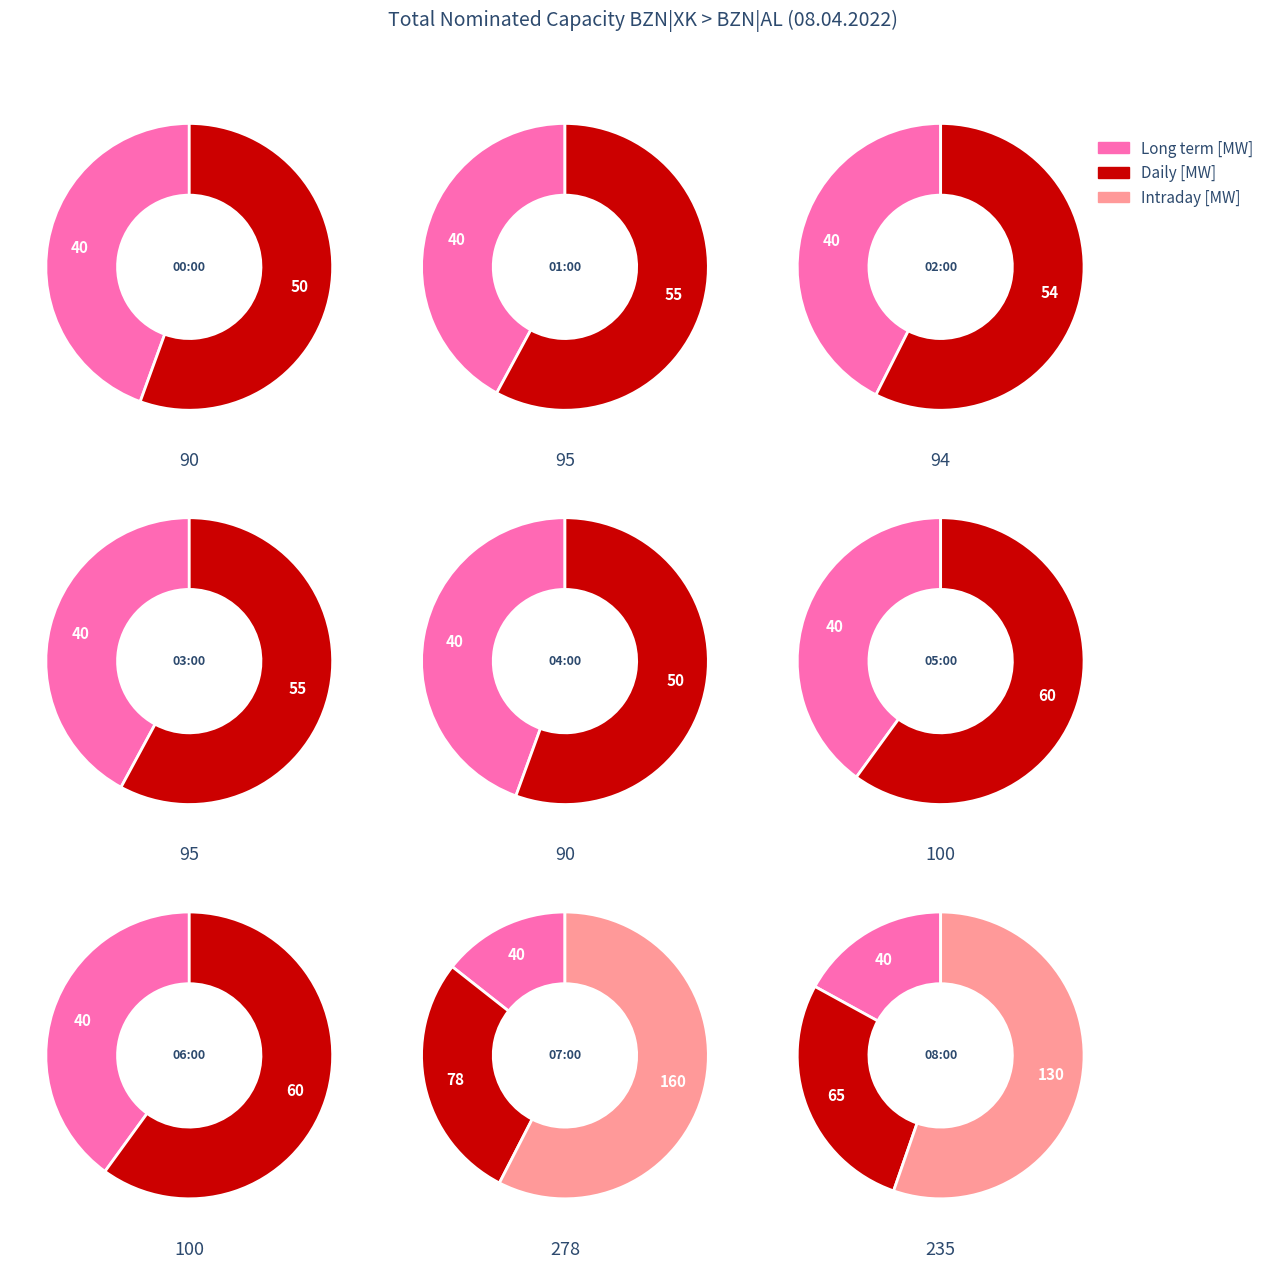

Does 0 represent more than half of the total?

No